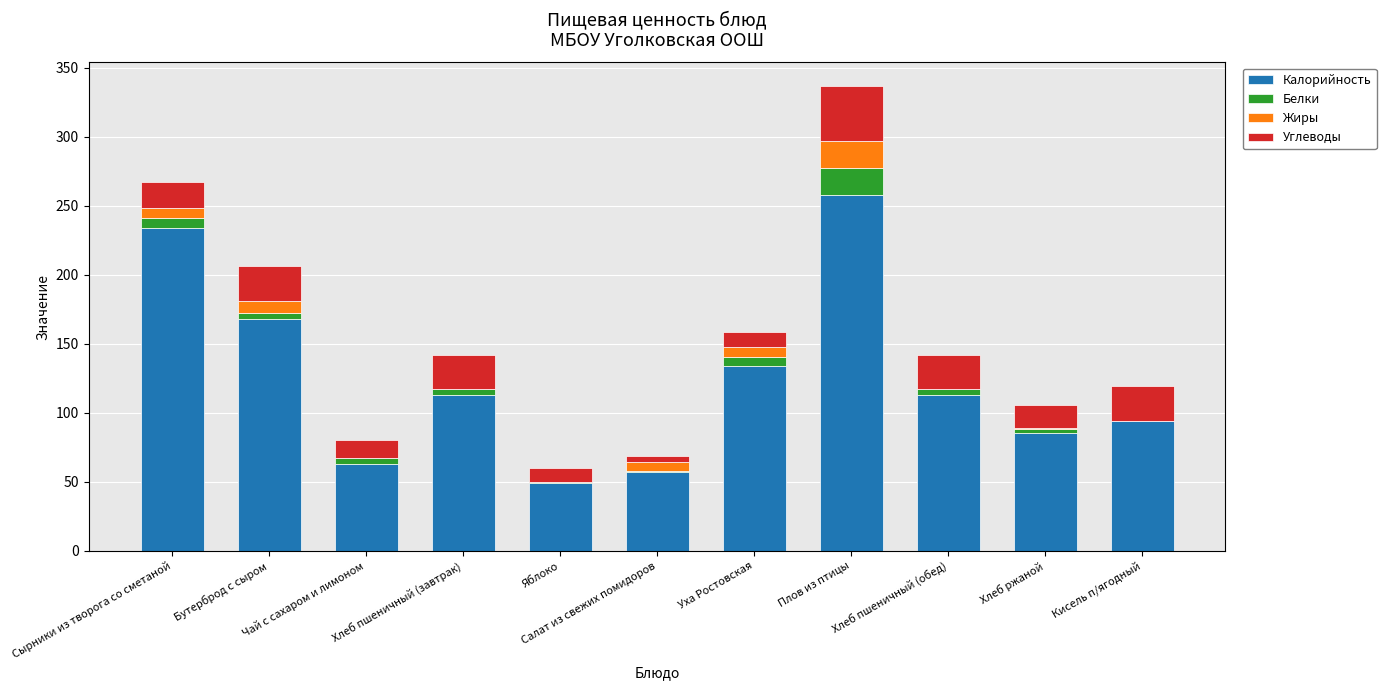

At which label does Калорийность reach its peak?

Плов из птицы